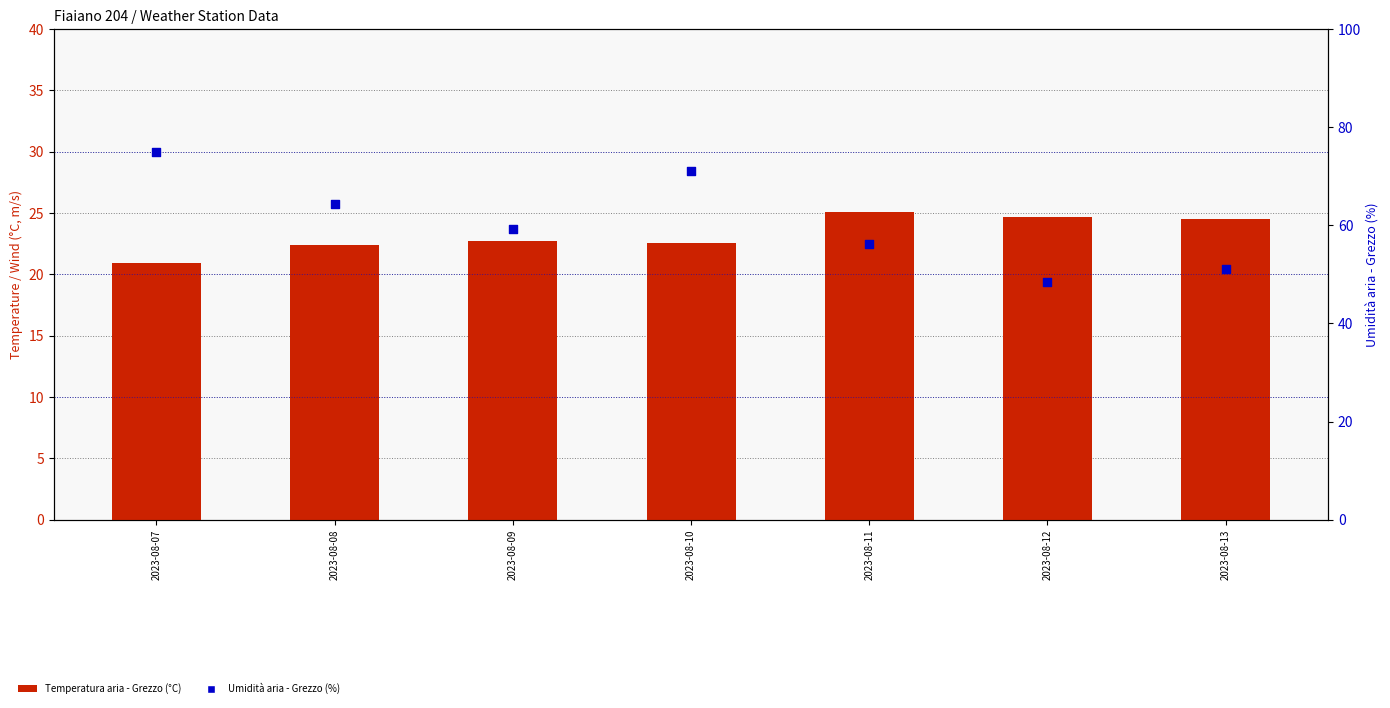

Which series reaches the maximum Y coordinate?

Umidità aria - Grezzo (%)